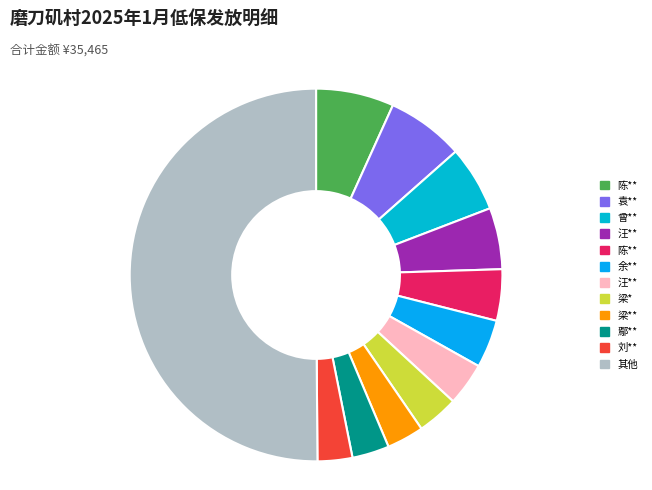

Count the number of slices in the pie.

12